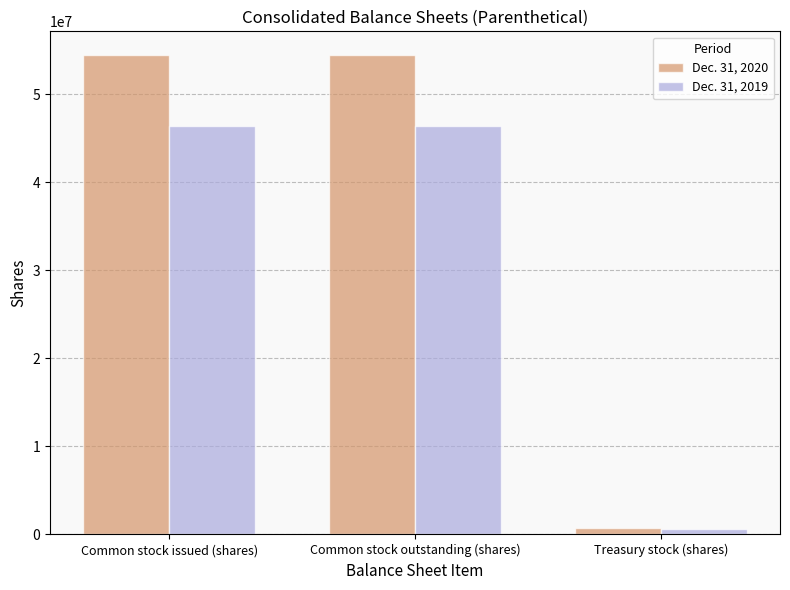

Count the number of data series in this chart.

2